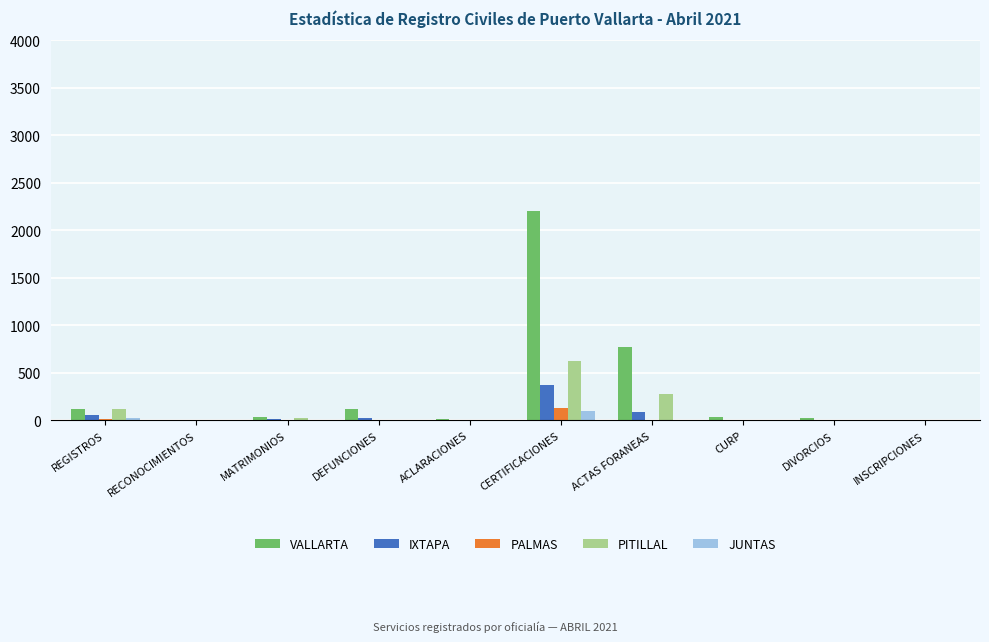

Does the chart contain stacked bars?

No